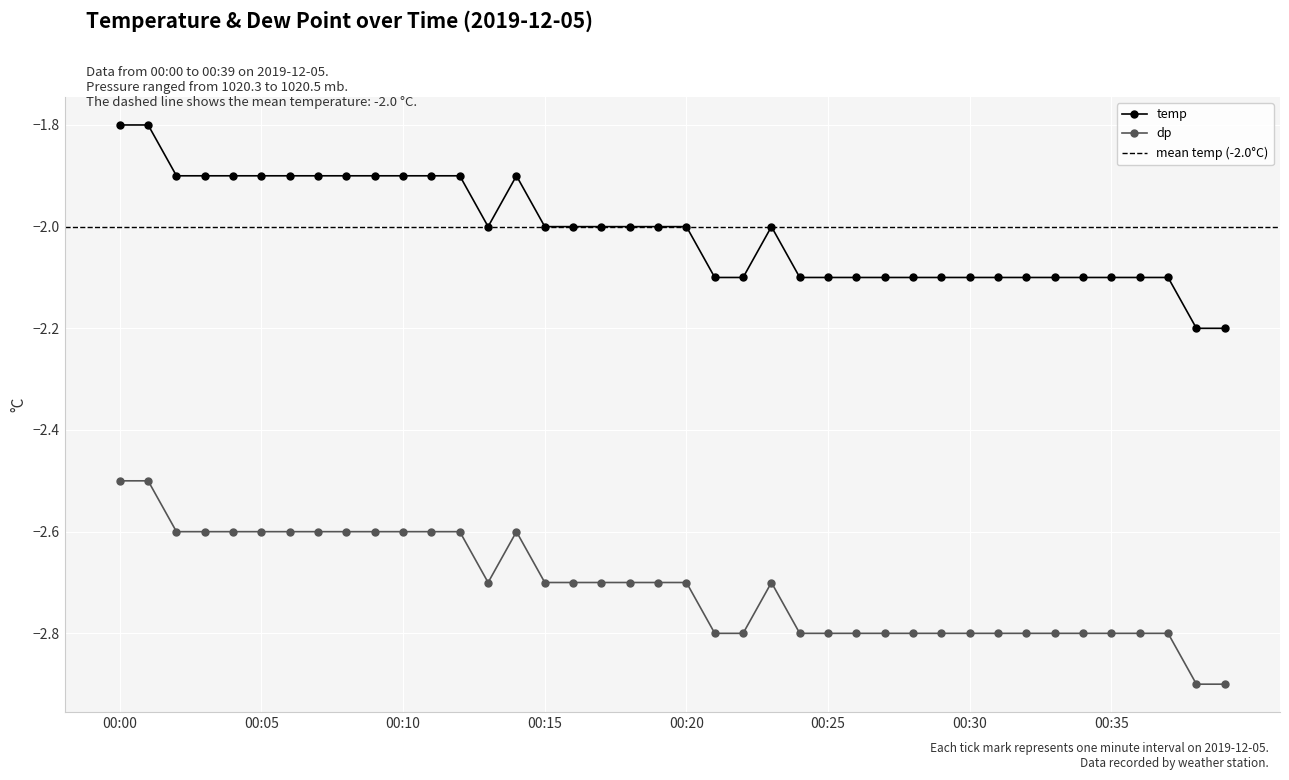

True or false: dp and temp cross at least once.

False